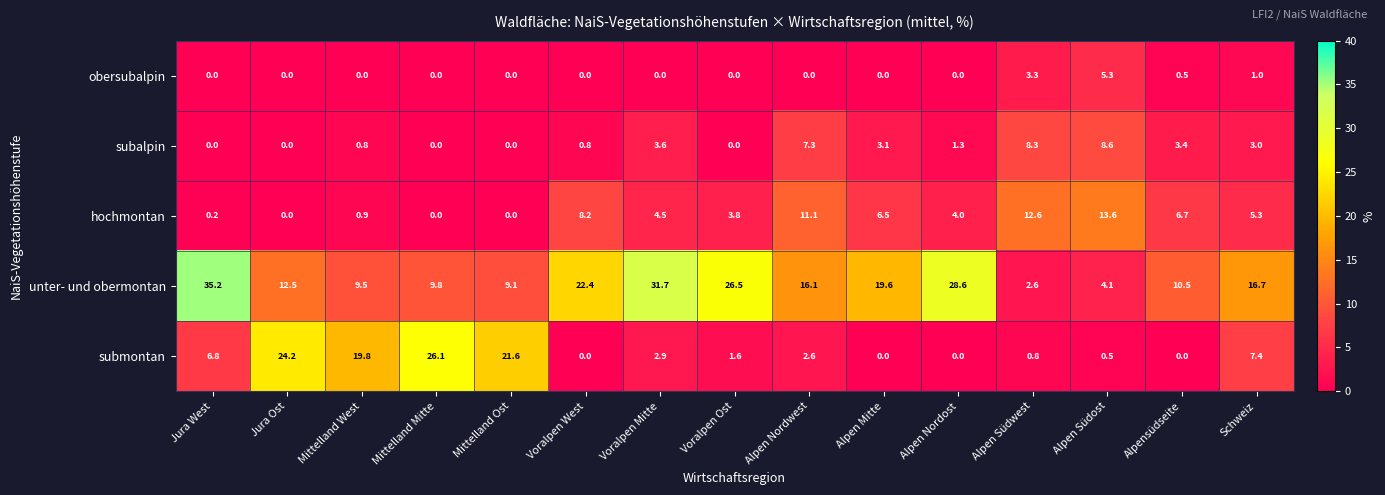

The hochmontan series shows 11.1 at Alpen Nordwest. True or false?

True